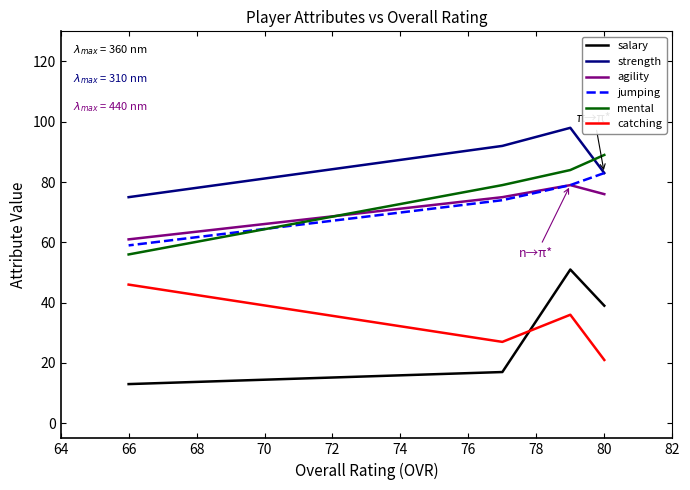

Is it true that jumping equals 122 at 66?

False